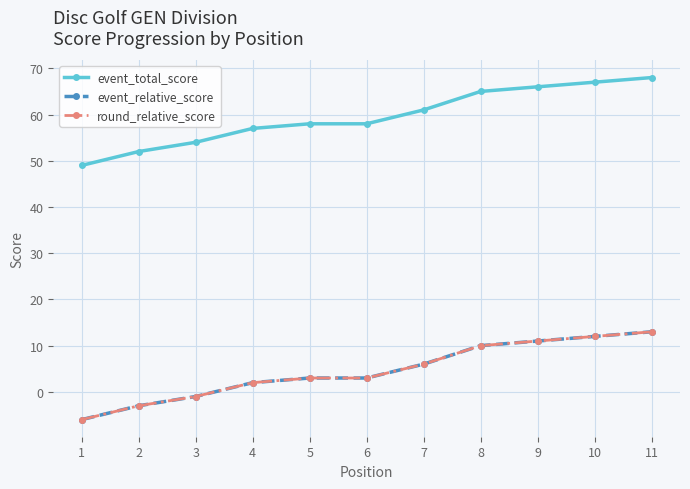

Is it true that round_relative_score equals -2 at 2?

False